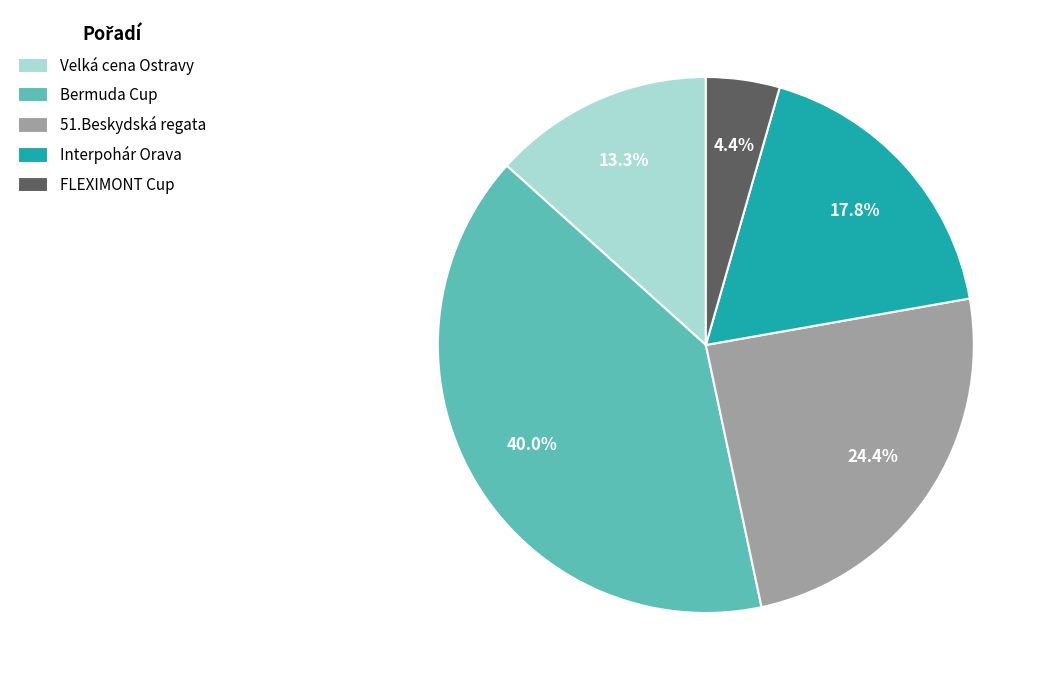

What is the ratio of the value at 51.Beskydská regata to the value at Bermuda Cup?

0.6